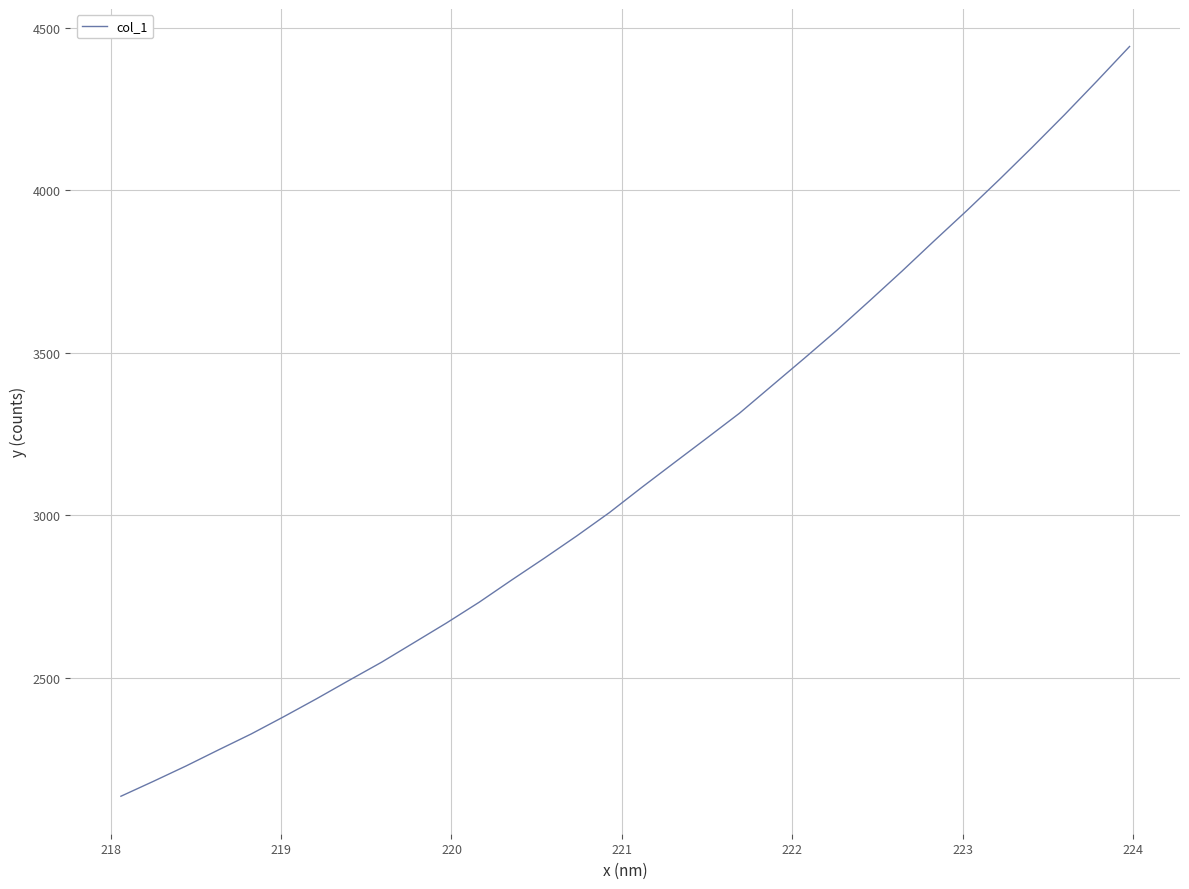

What is the difference between the second highest and minimum values?

2200.2